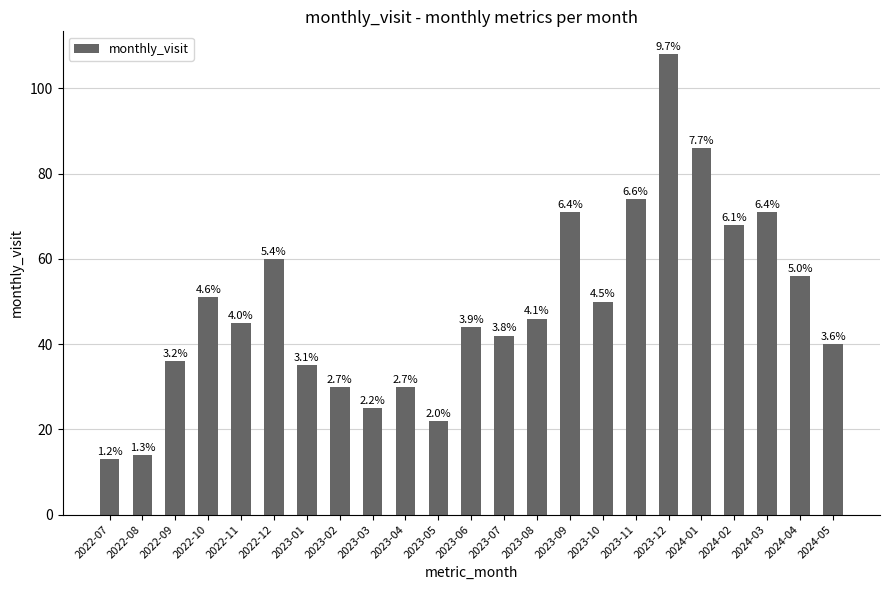

Are the bars horizontal?

No